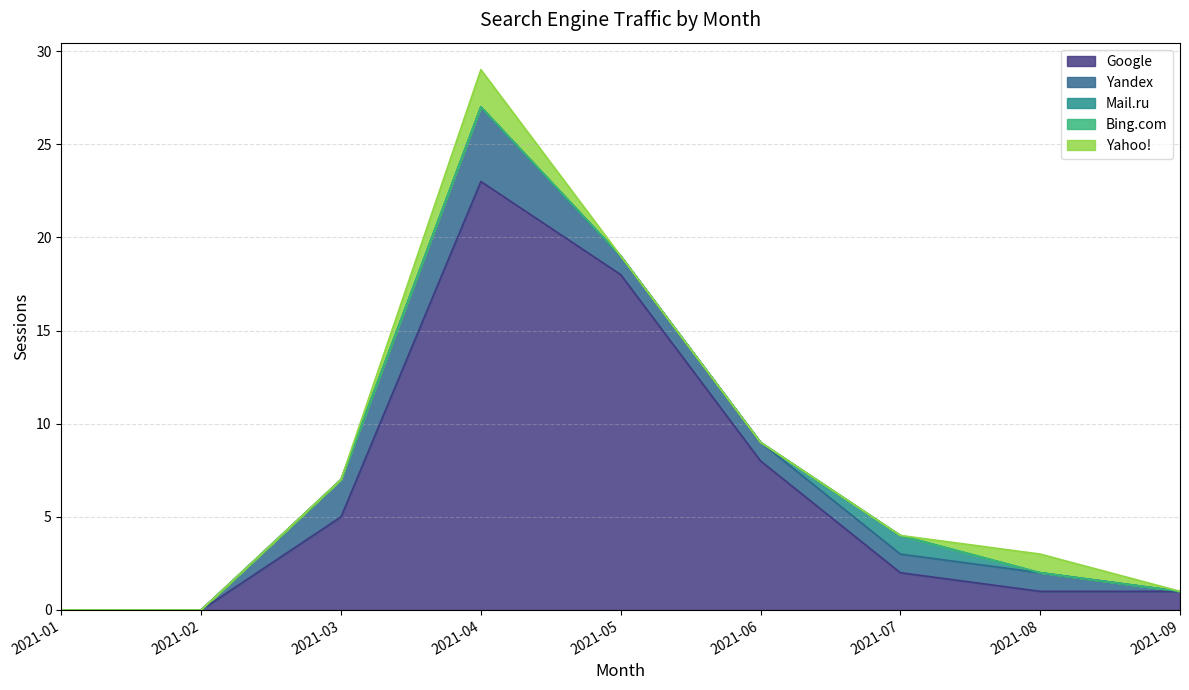

At how many categories does at least one series exceed 13?

2